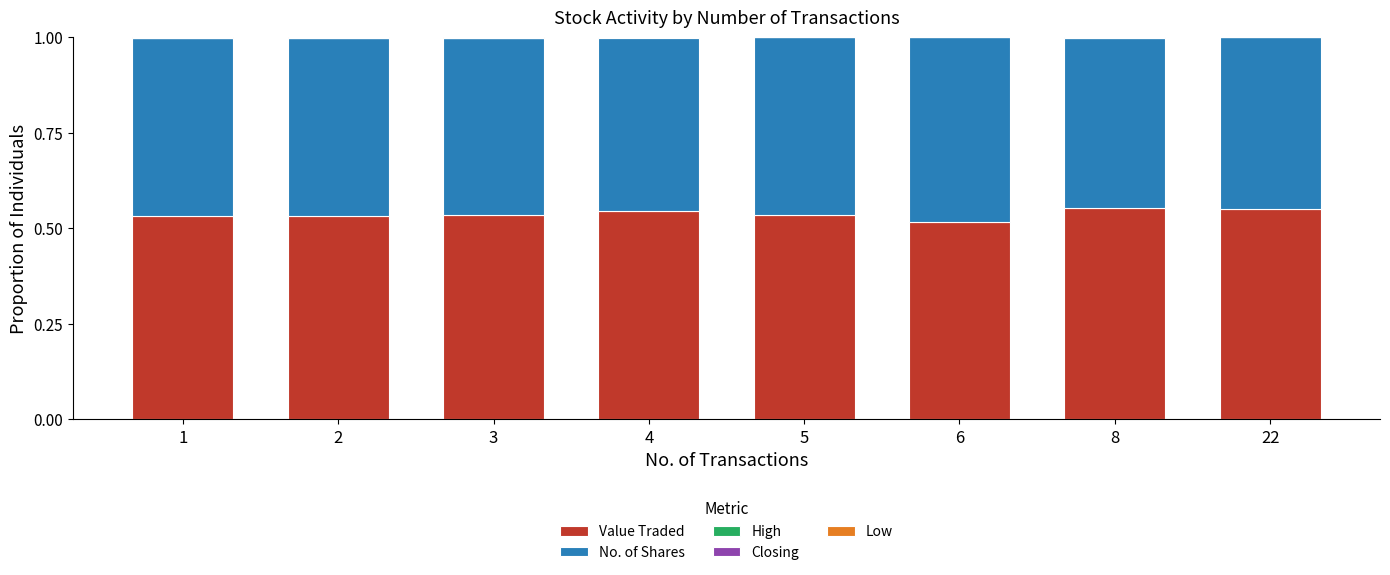

Are the bars horizontal?

No